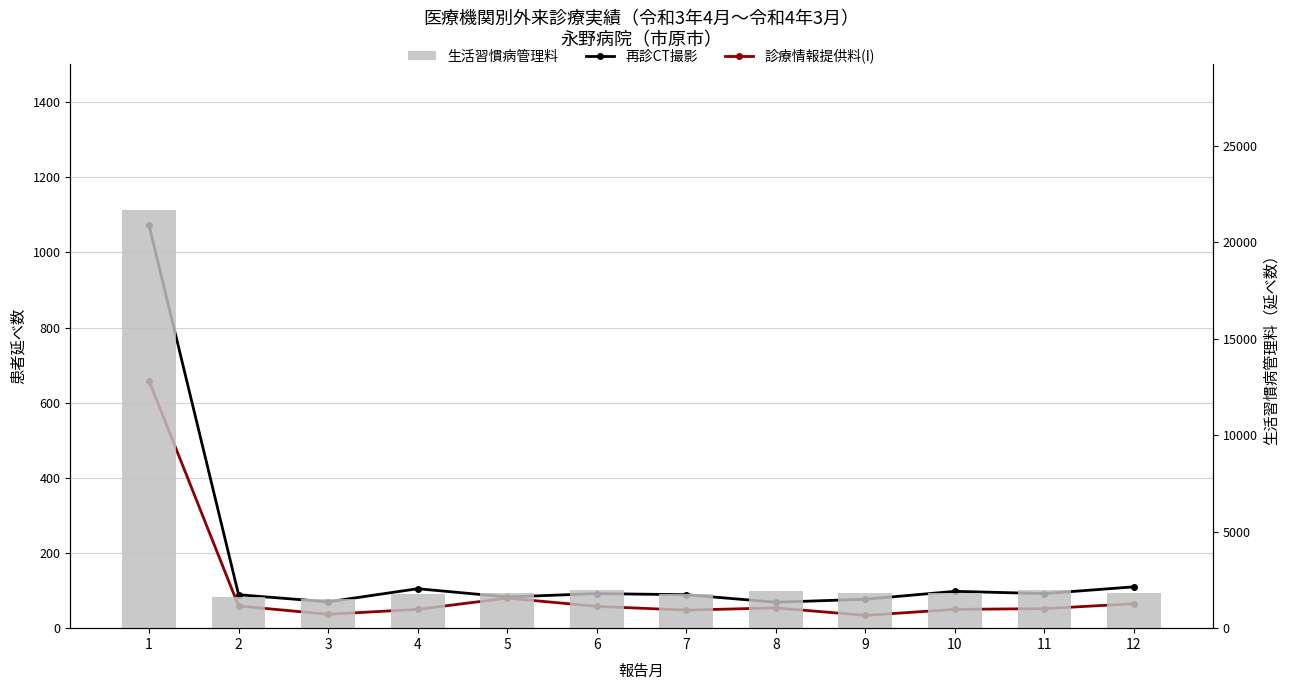

Where is 診療情報提供料(I) nearest to the value 346?

5